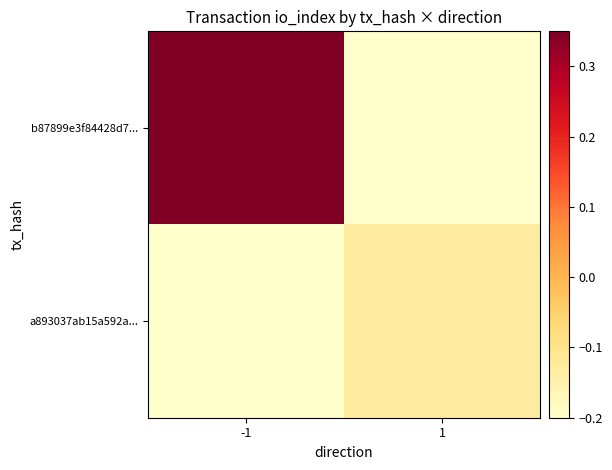

Rank the series by their maximum value, from highest to lowest.

b87899e3f84428d7..., a893037ab15a592a...